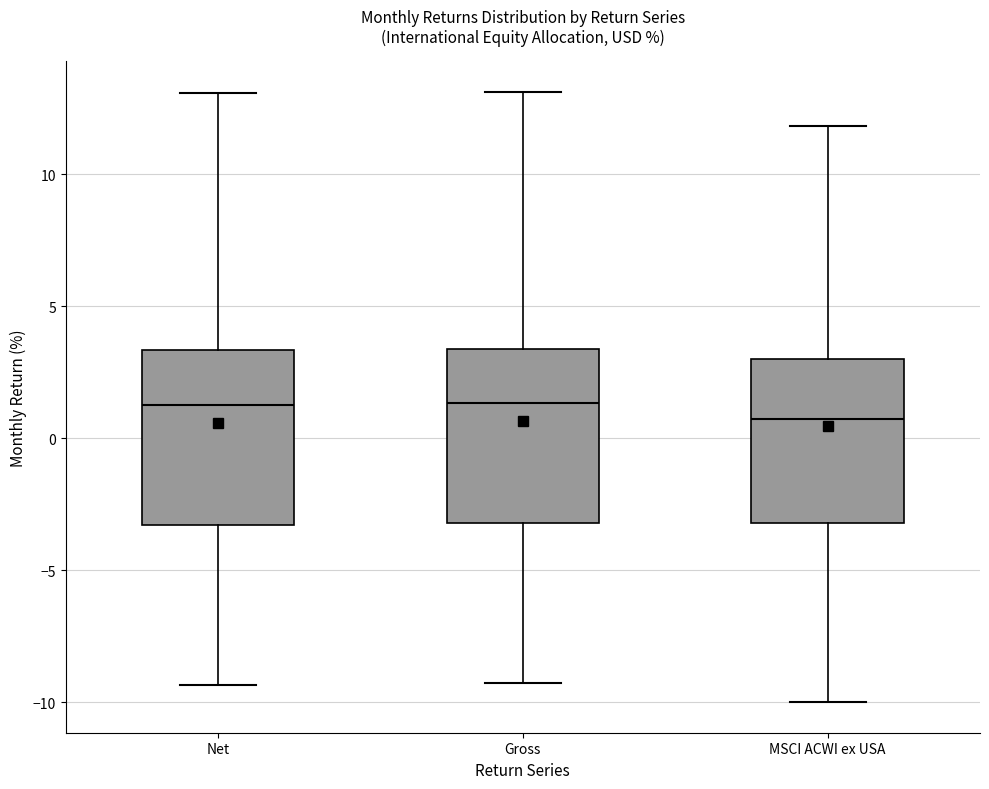

Where is the lower edge of the box for Gross on the y-axis? The values are not printed on the chart, so give them approximately, as read against the axis.

-3.0